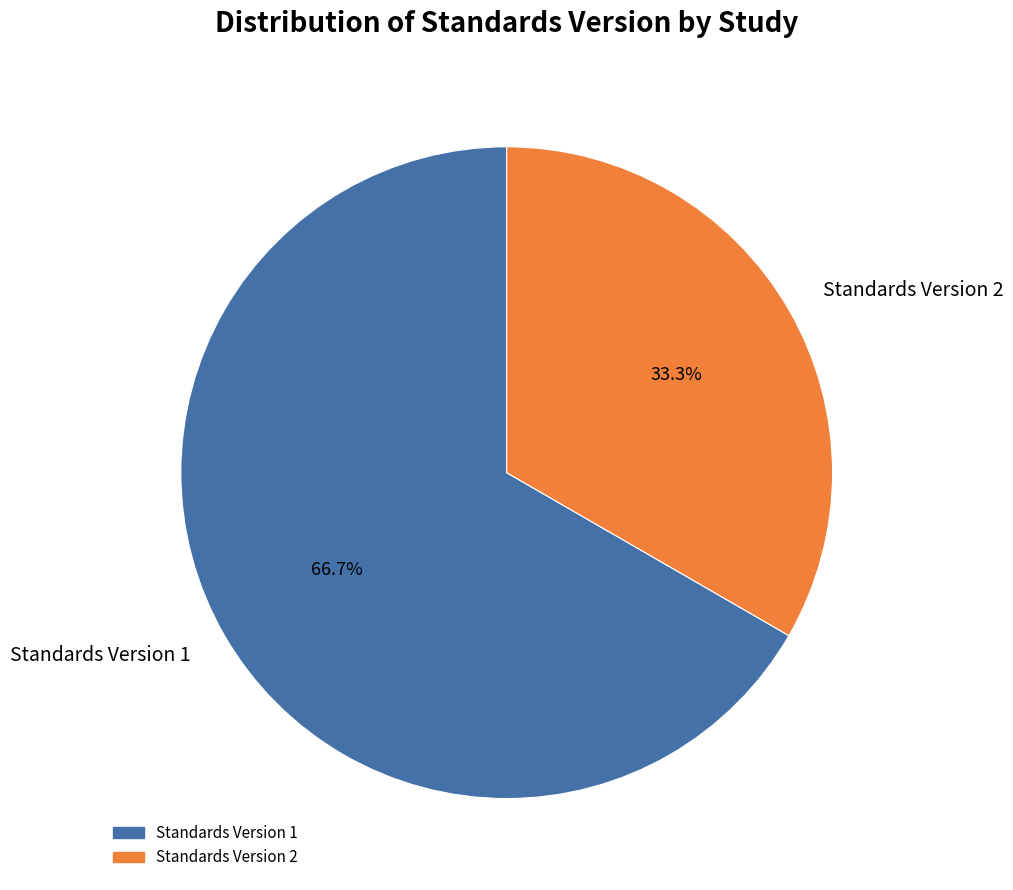

To the nearest percent, what is the difference between the largest and smallest slice percentages?

33%